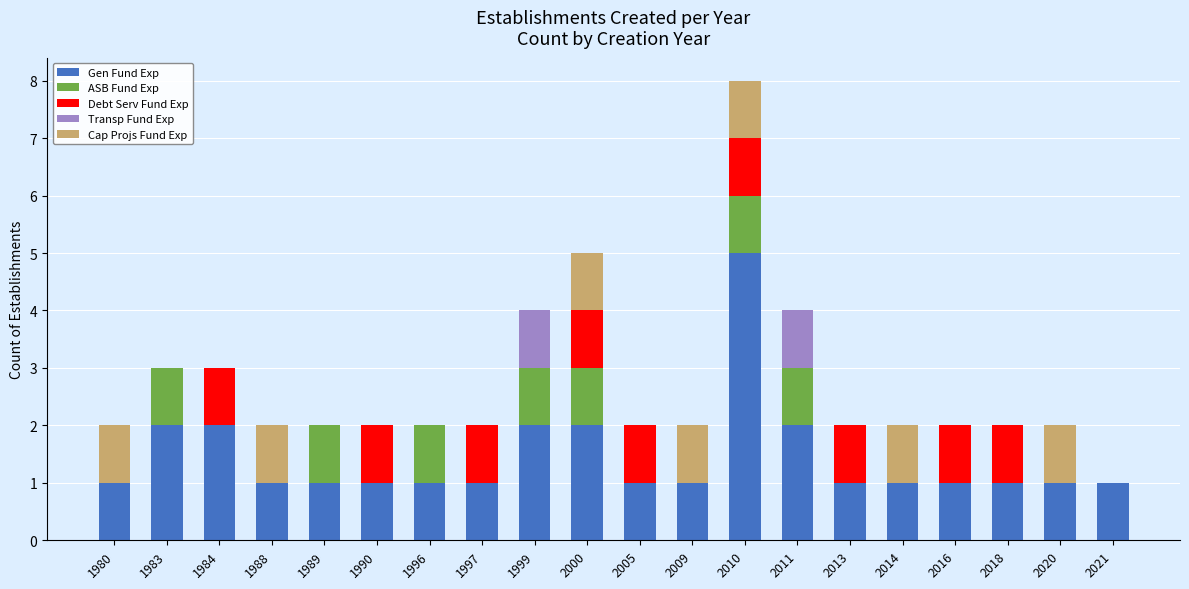

The value of Gen Fund Exp at 1988 is 1. True or false?

True